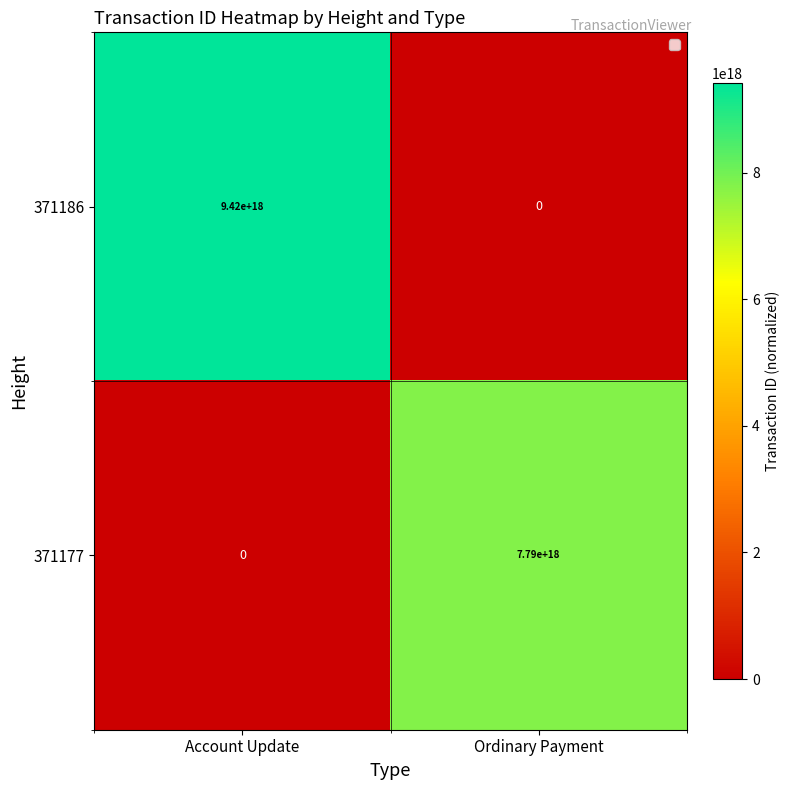

Which series has the largest total across all categories?

371186